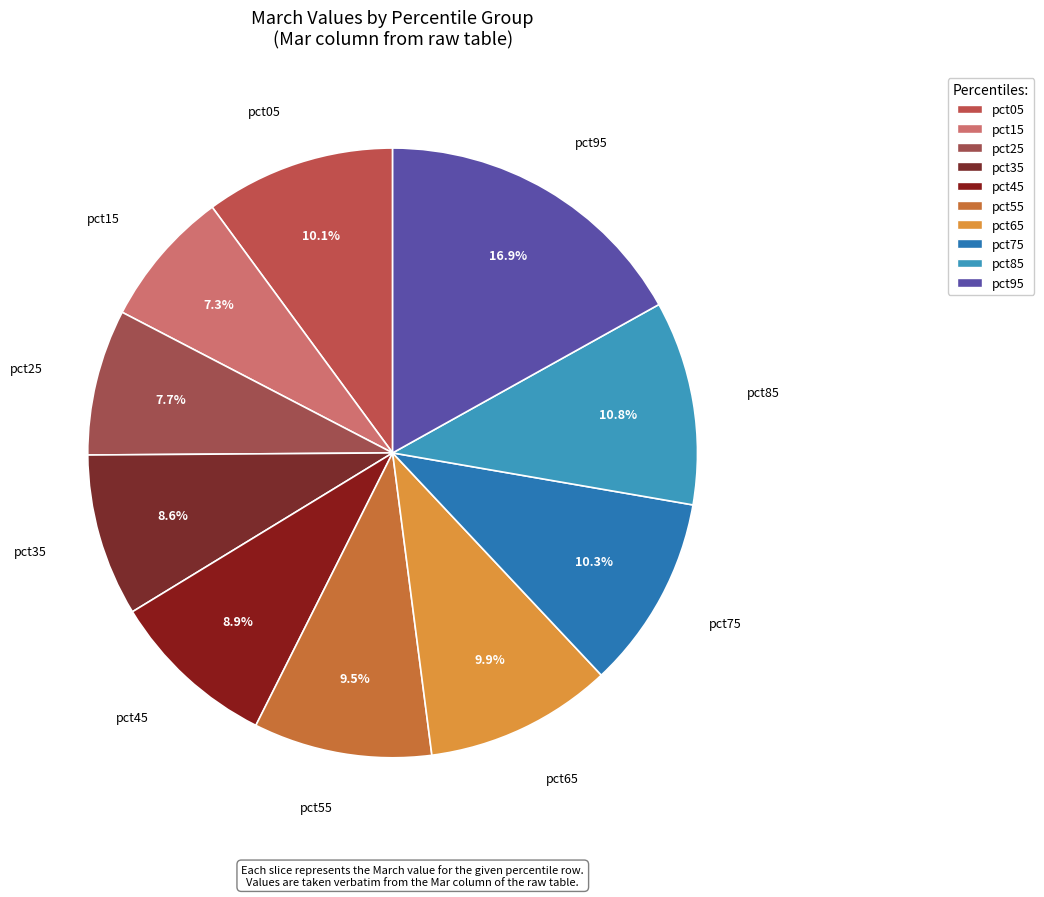

Does pct55 account for over 50% of the chart?

No